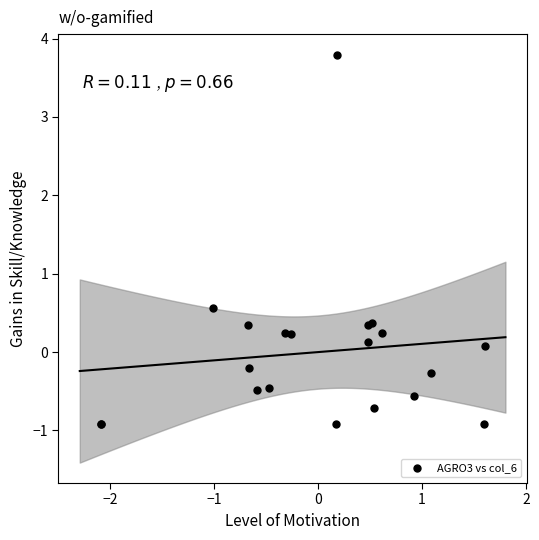

What Y value in the scatter plot is closest to 1?

0.6